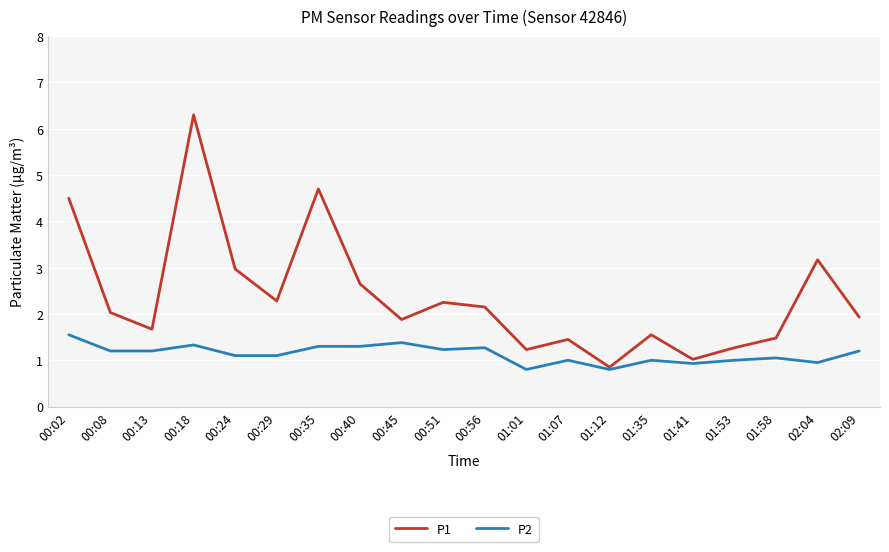

Read the P2 value at 01:41.

0.9